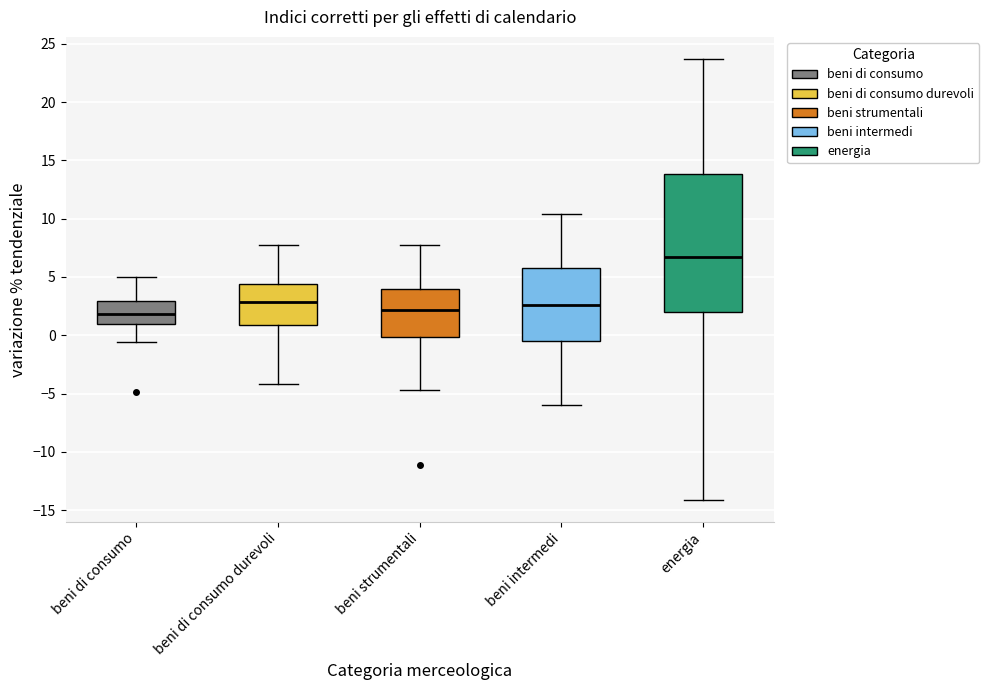

Where does the lower whisker of the box for energia end on the y-axis? The values are not printed on the chart, so give them approximately, as read against the axis.

-14.0